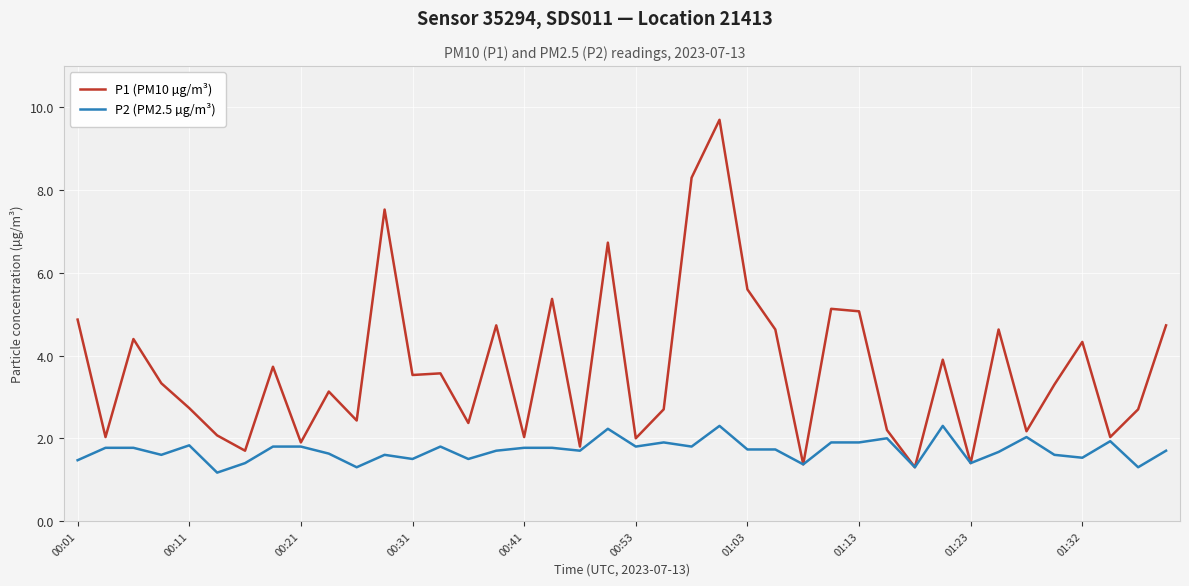

In P1 (PM10 µg/m³), how many points are lower than both neighbors (excluding endpoints)?

14